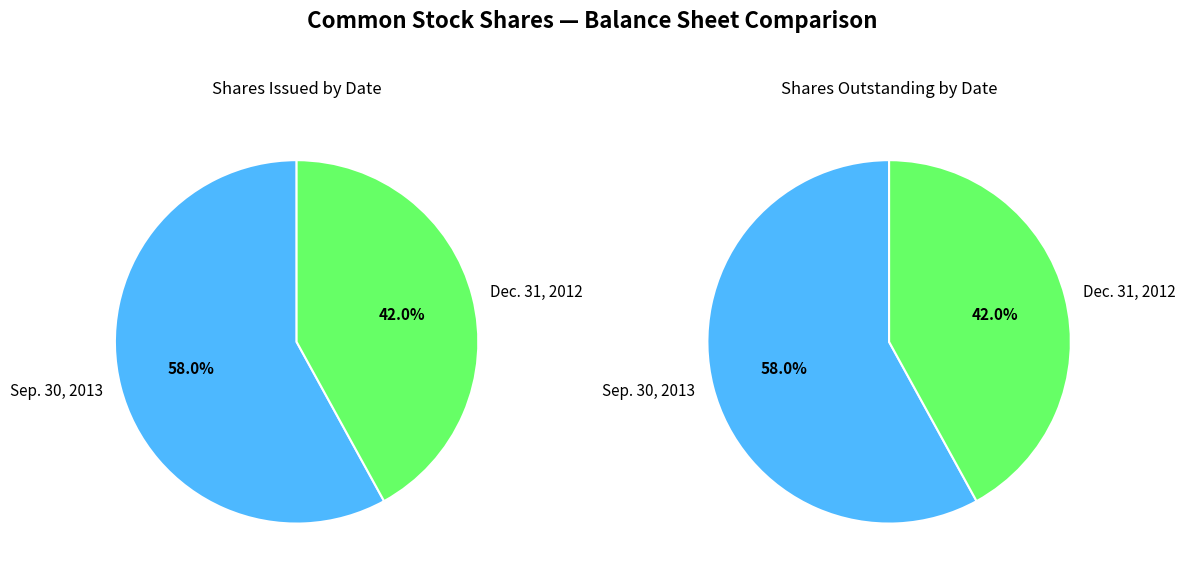

What percentage is the Dec. 31, 2012 slice, to the nearest percent?

42%